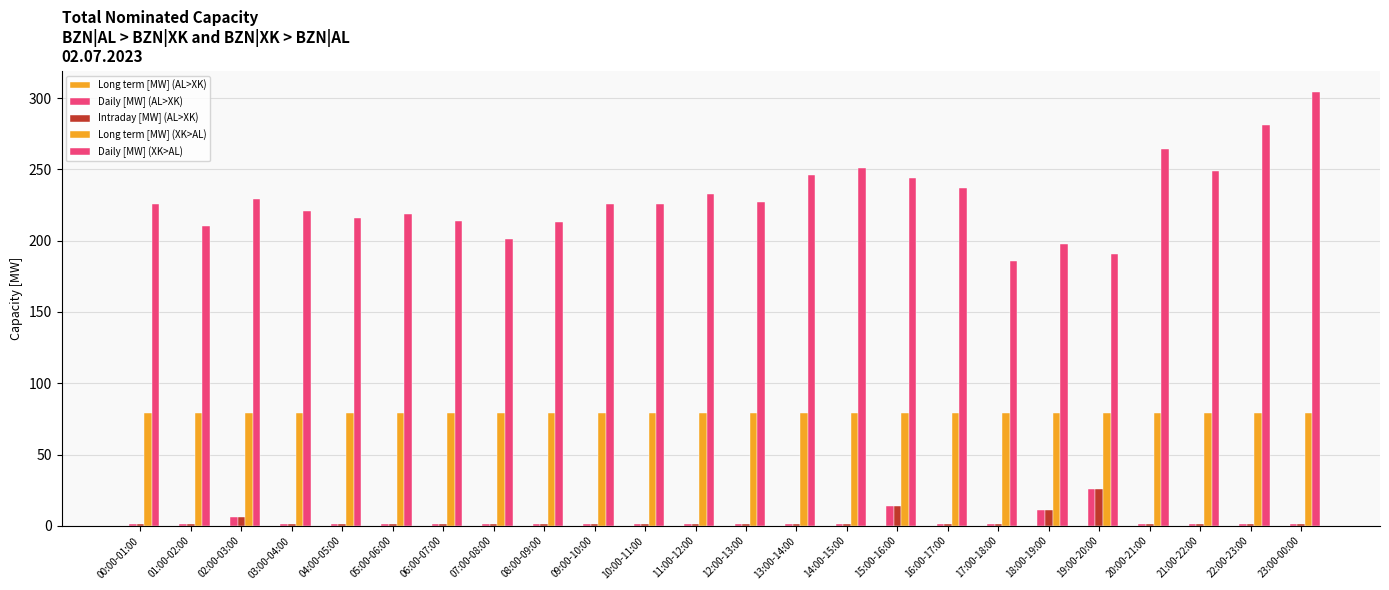

At how many categories does at least one series exceed 275?

2